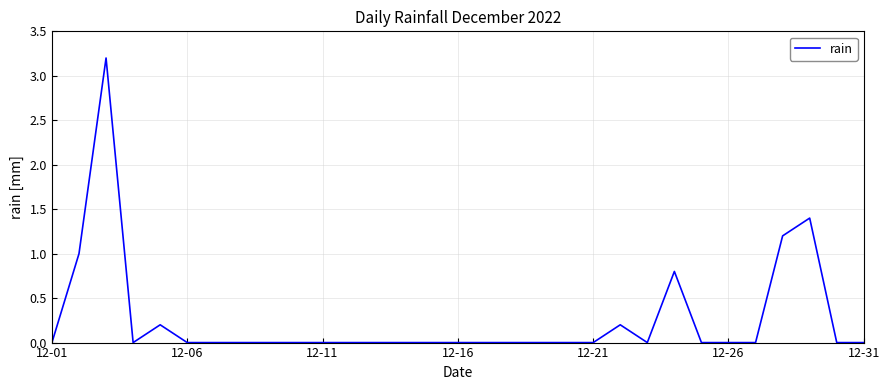

What is the difference between the maximum and minimum values?

3.2